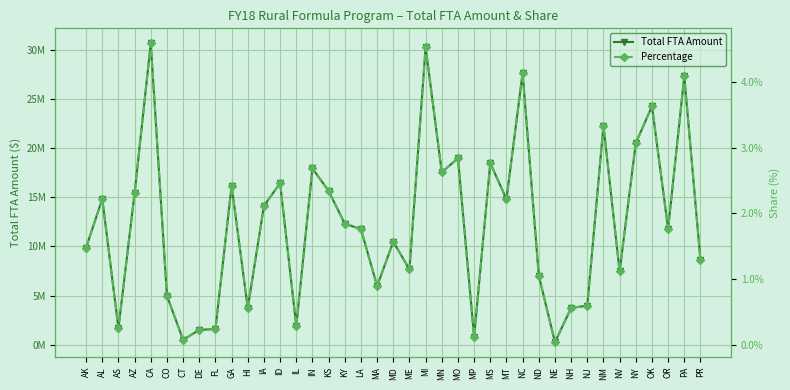

What is the label of the 11th point from the right?

ND